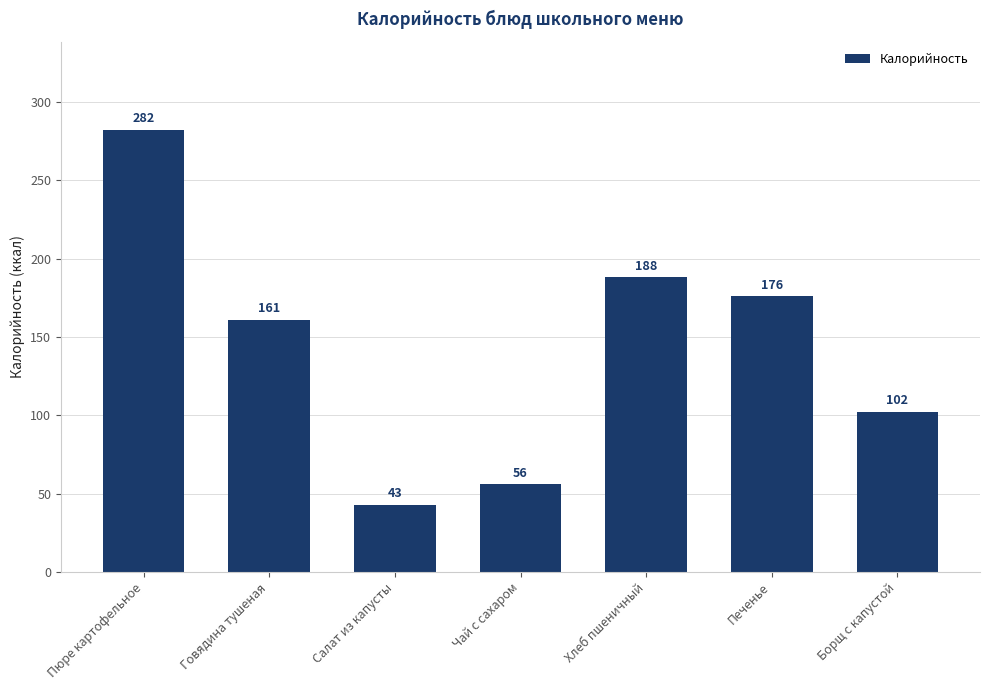

At which label is the value closest to 162?

Говядина тушеная